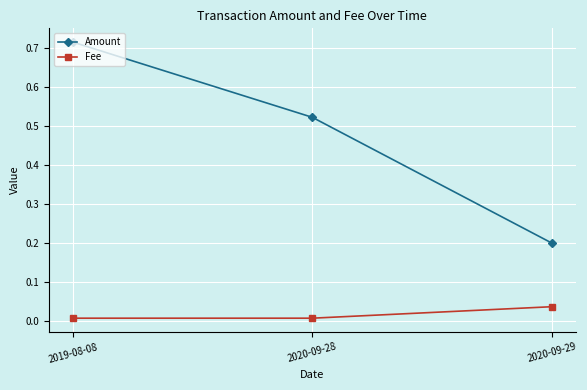

At which label does Amount reach its peak?

2019-08-08